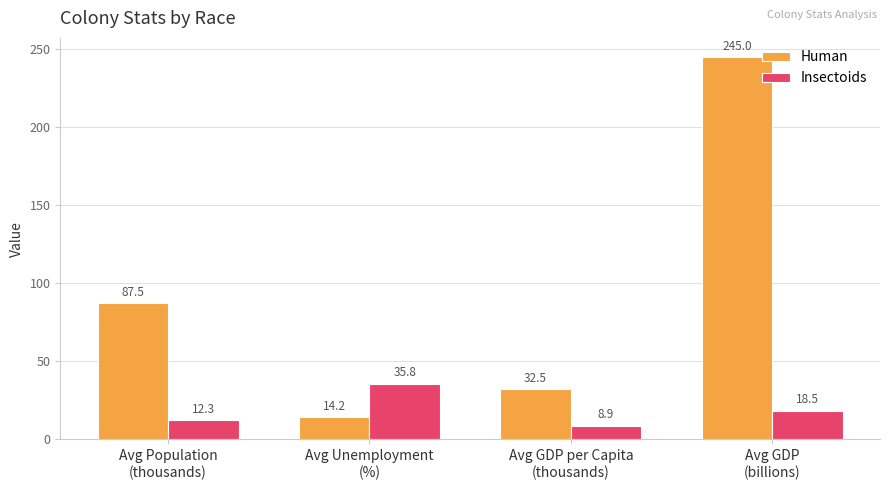

How many groups of bars are there?

4